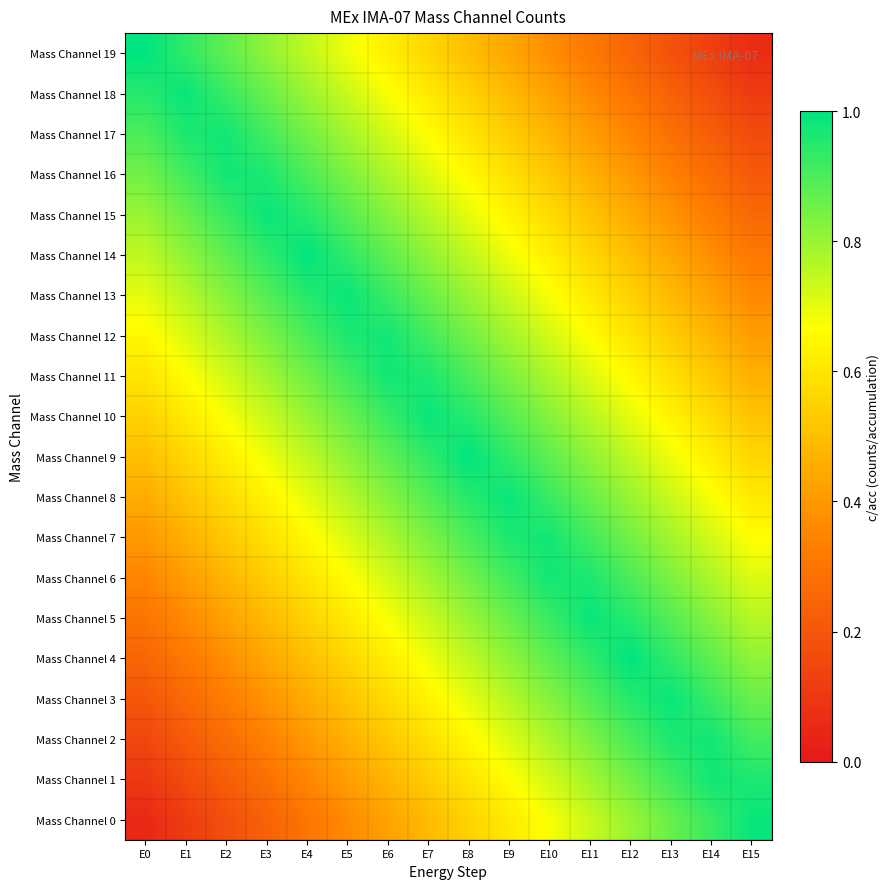

Reading right to left, extract all data points from this chart.

Mass Channel 0: E15=1.0	E14=0.9	E13=0.9	E12=0.8	E11=0.7	E10=0.7	E9=0.6	E8=0.6	E7=0.5	E6=0.4	E5=0.4	E4=0.3	E3=0.2	E2=0.2	E1=0.1	E0=0.1
Mass Channel 1: E15=1.0	E14=1.0	E13=0.9	E12=0.8	E11=0.8	E10=0.7	E9=0.7	E8=0.6	E7=0.5	E6=0.5	E5=0.4	E4=0.3	E3=0.3	E2=0.2	E1=0.2	E0=0.1
Mass Channel 2: E15=0.9	E14=1.0	E13=1.0	E12=0.9	E11=0.8	E10=0.8	E9=0.7	E8=0.7	E7=0.6	E6=0.5	E5=0.5	E4=0.4	E3=0.3	E2=0.3	E1=0.2	E0=0.2
Mass Channel 3: E15=0.9	E14=0.9	E13=1.0	E12=0.9	E11=0.9	E10=0.8	E9=0.8	E8=0.7	E7=0.6	E6=0.6	E5=0.5	E4=0.4	E3=0.4	E2=0.3	E1=0.3	E0=0.2
Mass Channel 4: E15=0.8	E14=0.9	E13=0.9	E12=1.0	E11=0.9	E10=0.9	E9=0.8	E8=0.8	E7=0.7	E6=0.6	E5=0.6	E4=0.5	E3=0.4	E2=0.4	E1=0.3	E0=0.2
Mass Channel 5: E15=0.8	E14=0.8	E13=0.9	E12=0.9	E11=1.0	E10=0.9	E9=0.9	E8=0.8	E7=0.7	E6=0.7	E5=0.6	E4=0.6	E3=0.5	E2=0.4	E1=0.4	E0=0.3
Mass Channel 6: E15=0.7	E14=0.8	E13=0.8	E12=0.9	E11=1.0	E10=1.0	E9=0.9	E8=0.8	E7=0.8	E6=0.7	E5=0.7	E4=0.6	E3=0.5	E2=0.5	E1=0.4	E0=0.3
Mass Channel 7: E15=0.7	E14=0.7	E13=0.8	E12=0.8	E11=0.9	E10=1.0	E9=1.0	E8=0.9	E7=0.8	E6=0.8	E5=0.7	E4=0.7	E3=0.6	E2=0.5	E1=0.5	E0=0.4
Mass Channel 8: E15=0.6	E14=0.7	E13=0.7	E12=0.8	E11=0.9	E10=0.9	E9=1.0	E8=0.9	E7=0.9	E6=0.8	E5=0.8	E4=0.7	E3=0.6	E2=0.6	E1=0.5	E0=0.4
Mass Channel 9: E15=0.6	E14=0.6	E13=0.7	E12=0.8	E11=0.8	E10=0.9	E9=0.9	E8=1.0	E7=0.9	E6=0.9	E5=0.8	E4=0.8	E3=0.7	E2=0.6	E1=0.6	E0=0.5
Mass Channel 10: E15=0.5	E14=0.6	E13=0.6	E12=0.7	E11=0.8	E10=0.8	E9=0.9	E8=0.9	E7=1.0	E6=0.9	E5=0.9	E4=0.8	E3=0.7	E2=0.7	E1=0.6	E0=0.6
Mass Channel 11: E15=0.5	E14=0.5	E13=0.6	E12=0.7	E11=0.7	E10=0.8	E9=0.8	E8=0.9	E7=1.0	E6=1.0	E5=0.9	E4=0.8	E3=0.8	E2=0.7	E1=0.7	E0=0.6
Mass Channel 12: E15=0.4	E14=0.5	E13=0.5	E12=0.6	E11=0.7	E10=0.7	E9=0.8	E8=0.8	E7=0.9	E6=1.0	E5=1.0	E4=0.9	E3=0.8	E2=0.8	E1=0.7	E0=0.7
Mass Channel 13: E15=0.4	E14=0.4	E13=0.5	E12=0.6	E11=0.6	E10=0.7	E9=0.7	E8=0.8	E7=0.9	E6=0.9	E5=1.0	E4=0.9	E3=0.9	E2=0.8	E1=0.8	E0=0.7
Mass Channel 14: E15=0.3	E14=0.4	E13=0.4	E12=0.5	E11=0.6	E10=0.6	E9=0.7	E8=0.8	E7=0.8	E6=0.9	E5=0.9	E4=1.0	E3=0.9	E2=0.9	E1=0.8	E0=0.8
Mass Channel 15: E15=0.3	E14=0.3	E13=0.4	E12=0.4	E11=0.5	E10=0.6	E9=0.6	E8=0.7	E7=0.8	E6=0.8	E5=0.9	E4=0.9	E3=1.0	E2=0.9	E1=0.9	E0=0.8
Mass Channel 16: E15=0.2	E14=0.3	E13=0.3	E12=0.4	E11=0.5	E10=0.5	E9=0.6	E8=0.7	E7=0.7	E6=0.8	E5=0.8	E4=0.9	E3=1.0	E2=1.0	E1=0.9	E0=0.8
Mass Channel 17: E15=0.2	E14=0.2	E13=0.3	E12=0.3	E11=0.4	E10=0.5	E9=0.5	E8=0.6	E7=0.7	E6=0.7	E5=0.8	E4=0.8	E3=0.9	E2=1.0	E1=1.0	E0=0.9
Mass Channel 18: E15=0.1	E14=0.2	E13=0.2	E12=0.3	E11=0.4	E10=0.4	E9=0.5	E8=0.6	E7=0.6	E6=0.7	E5=0.7	E4=0.8	E3=0.9	E2=0.9	E1=1.0	E0=0.9
Mass Channel 19: E15=0.1	E14=0.1	E13=0.2	E12=0.2	E11=0.3	E10=0.4	E9=0.4	E8=0.5	E7=0.6	E6=0.6	E5=0.7	E4=0.8	E3=0.8	E2=0.9	E1=0.9	E0=1.0